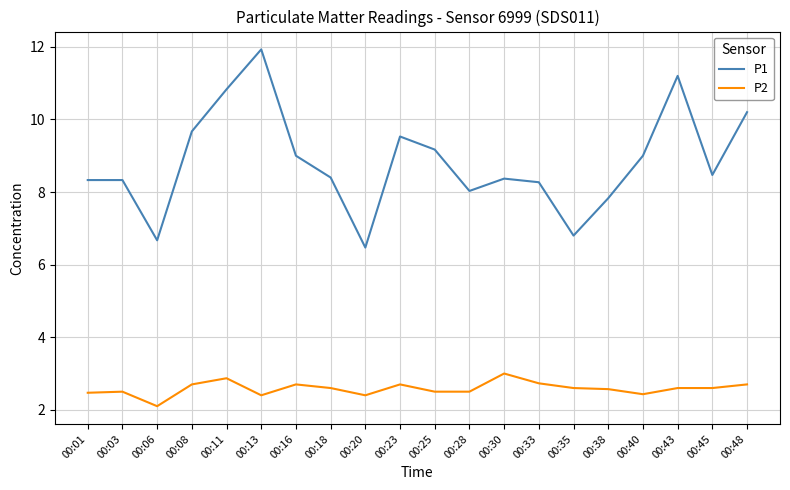

The P1 series shows 8.3 at 00:33. True or false?

True